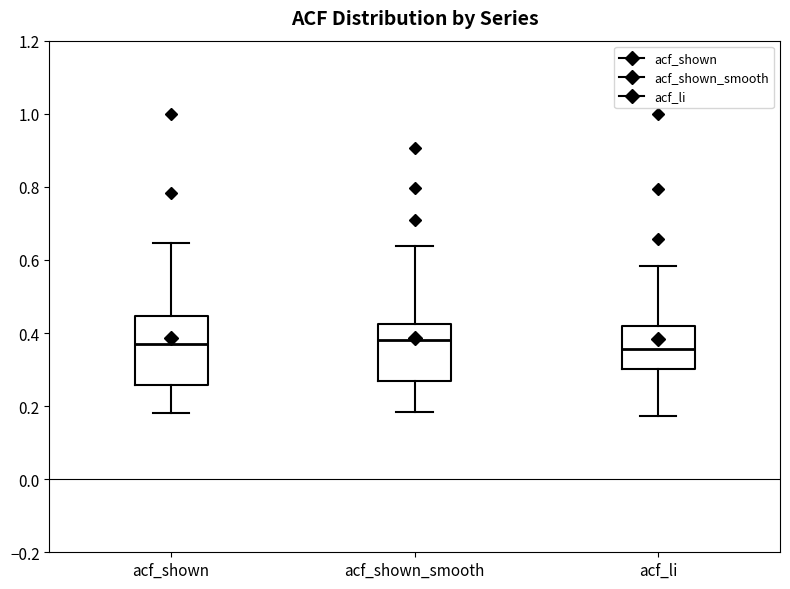

Comparing the boxes themselves (not the whiskers), which one is the tallest?

acf_shown